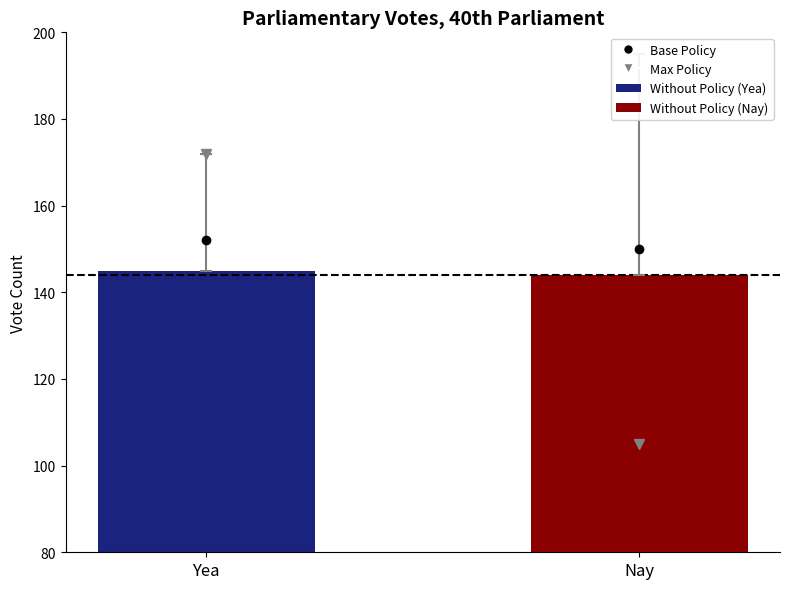

What is the change in value from Yea to Nay?

-1